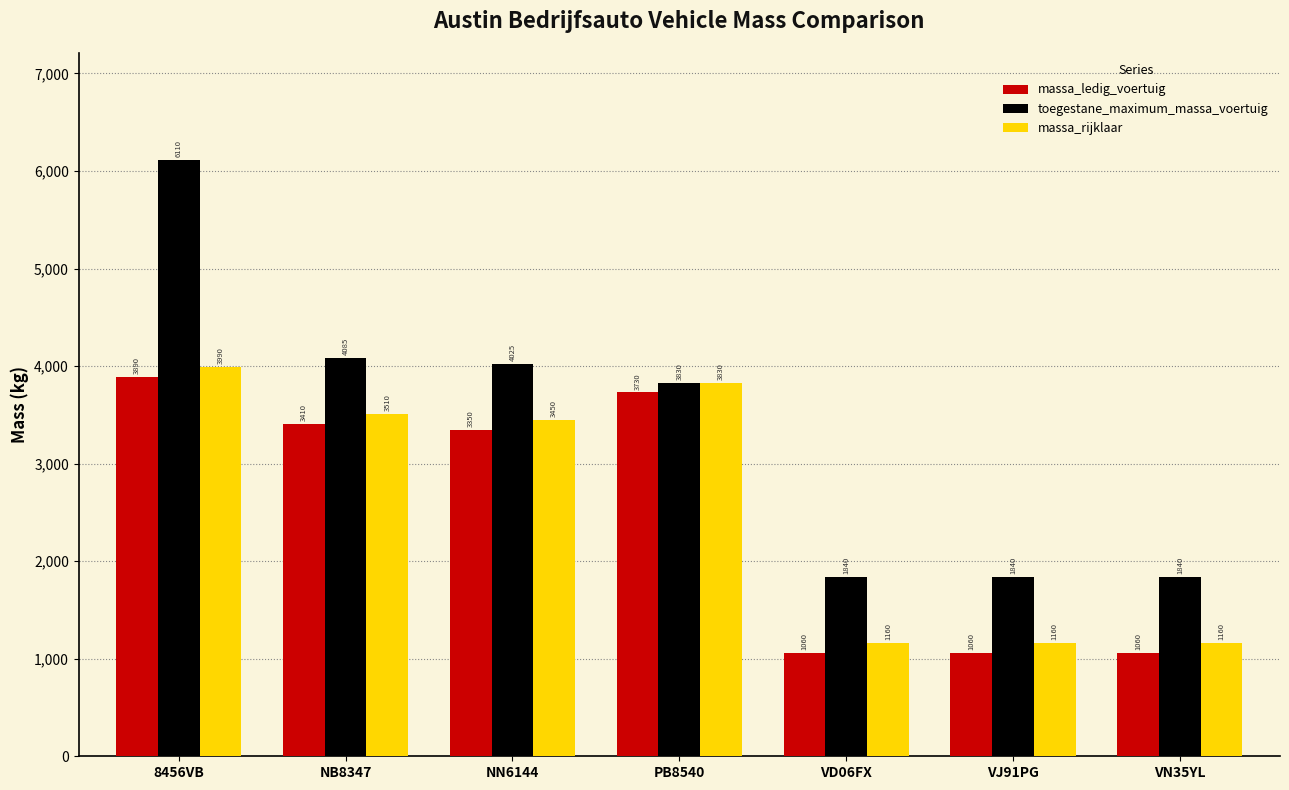

What are all the series names shown in the legend?

massa_ledig_voertuig, toegestane_maximum_massa_voertuig, massa_rijklaar